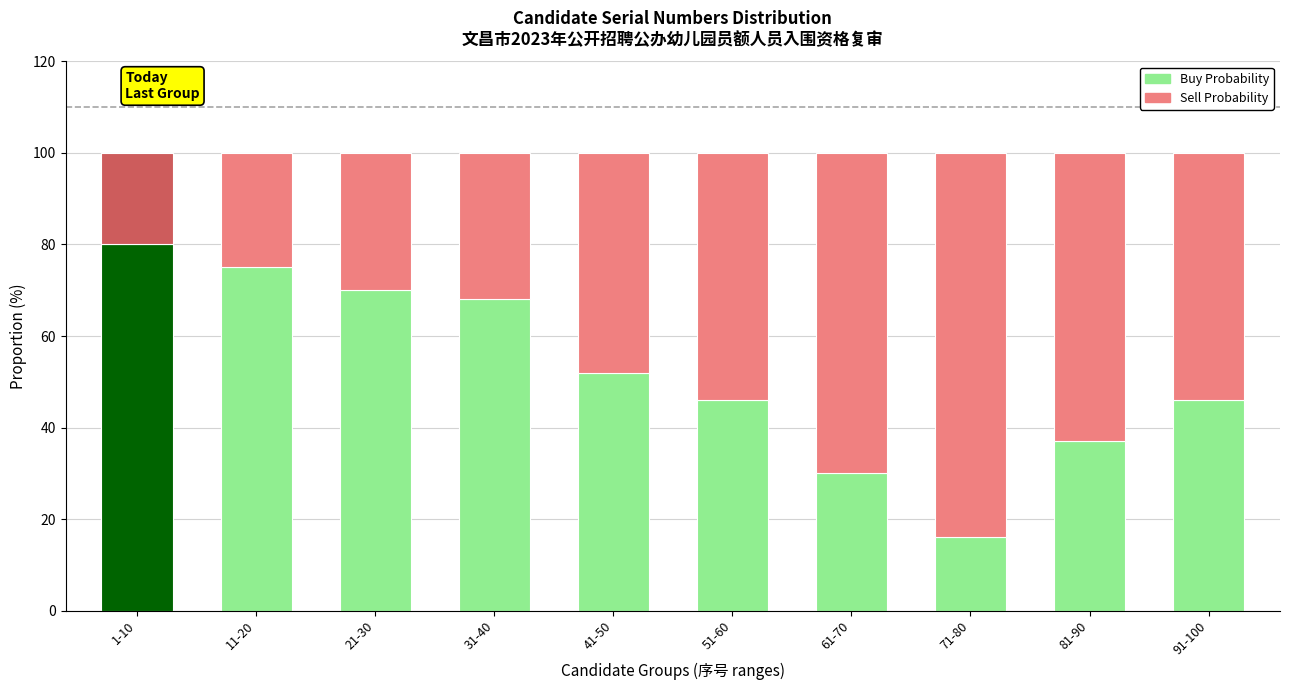

Reading left to right, list all the values displayed in this chart.

Buy Probability: 1-10=80	11-20=75	21-30=70	31-40=68	41-50=52	51-60=46	61-70=30	71-80=16	81-90=37	91-100=46
Sell Probability: 1-10=20	11-20=25	21-30=30	31-40=32	41-50=48	51-60=54	61-70=70	71-80=84	81-90=63	91-100=54